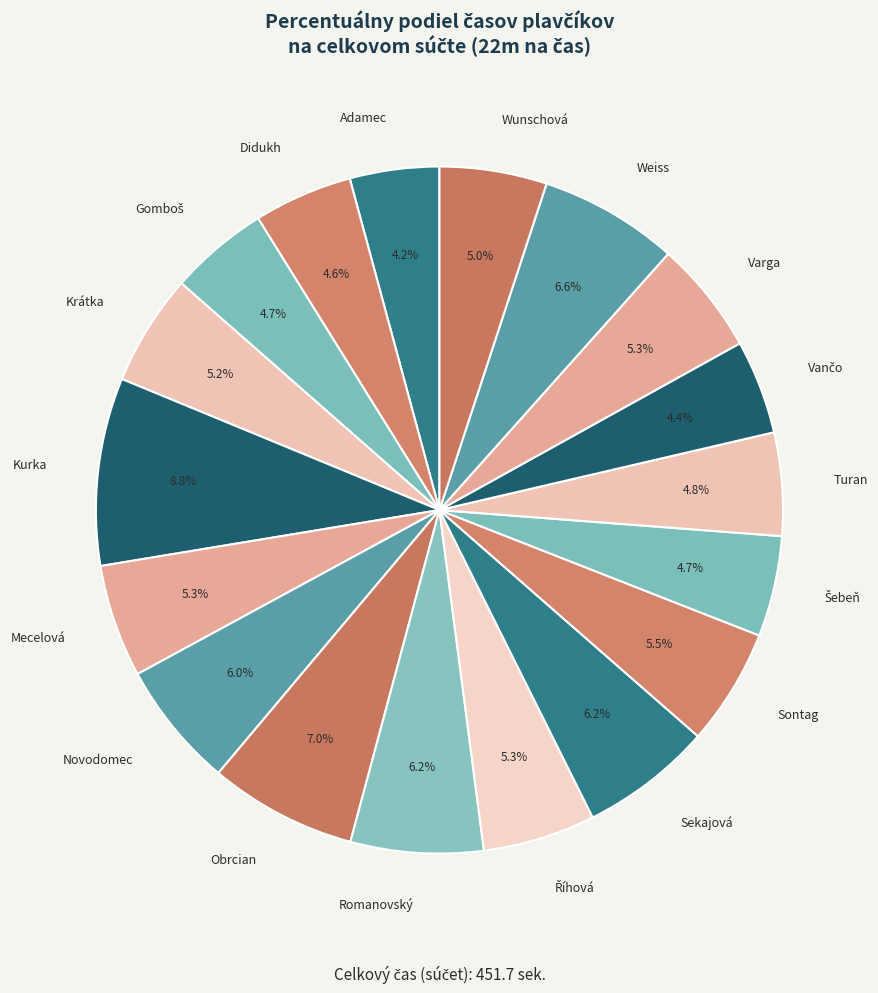

Is there a majority slice in this chart?

No